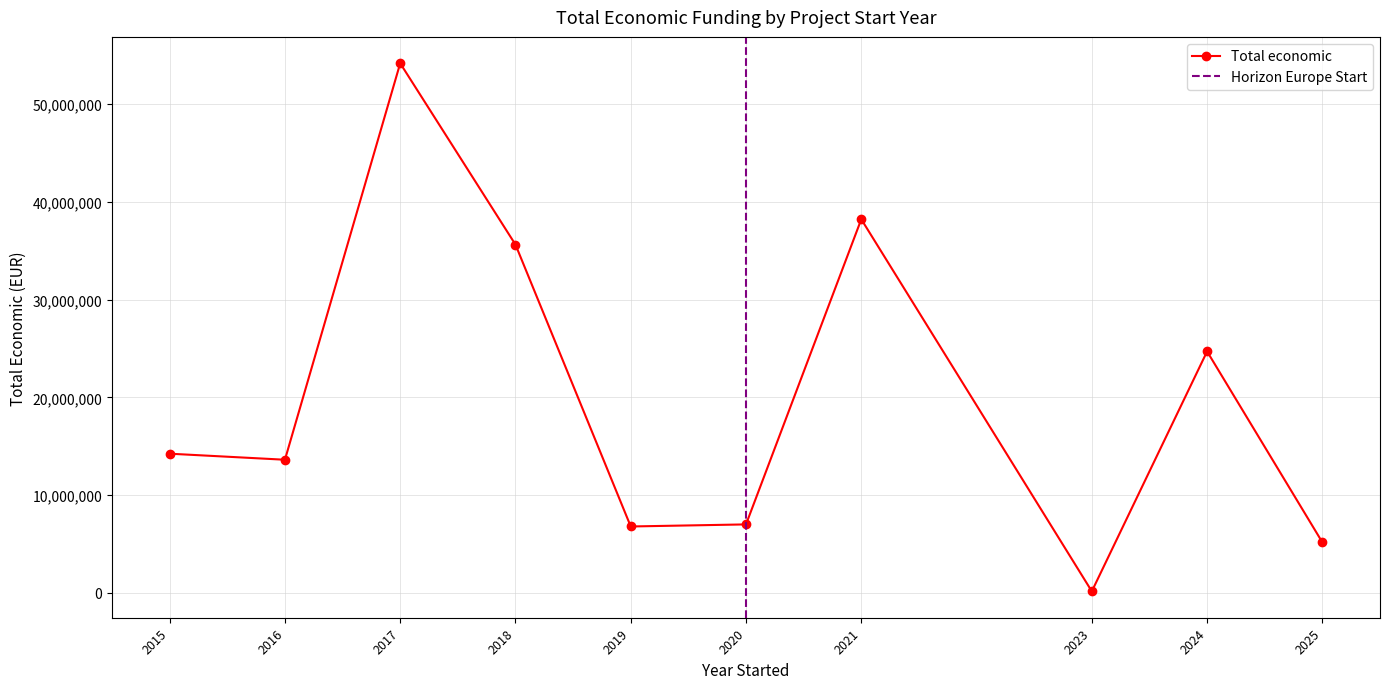

Is it true that the value at 2017 is 2005188?

False